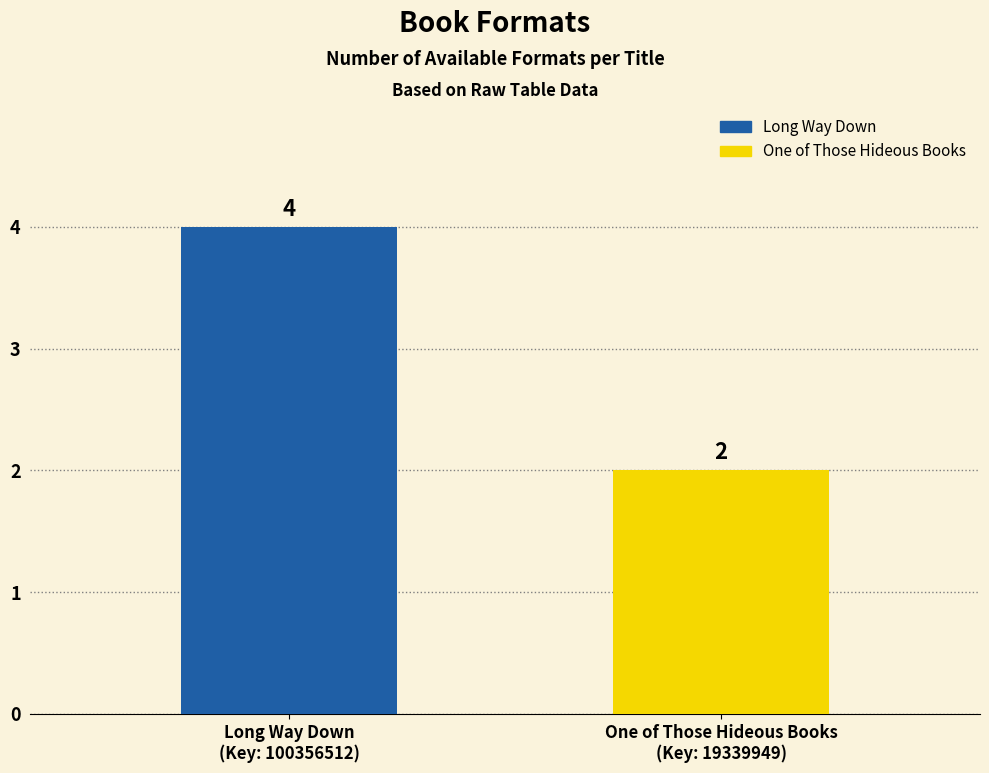

What is the difference between the values at Long Way Down
(Key: 100356512) and One of Those Hideous Books
(Key: 19339949)?

2